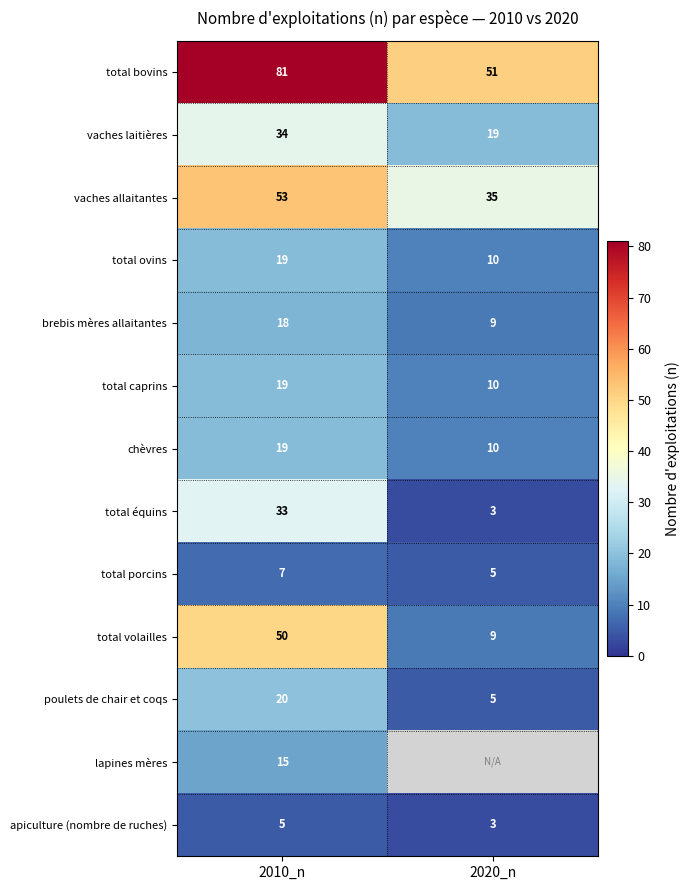

How many values in the brebis mères allaitantes series are below 18?

1